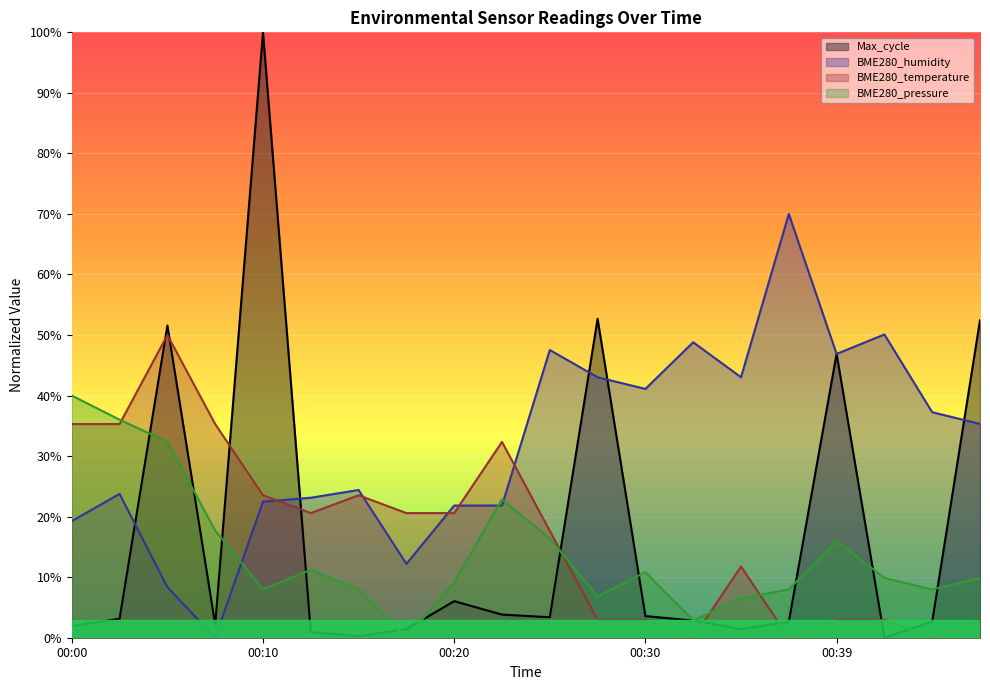

What is the value of the BME280_temperature point at the 6th from the left?

0.2